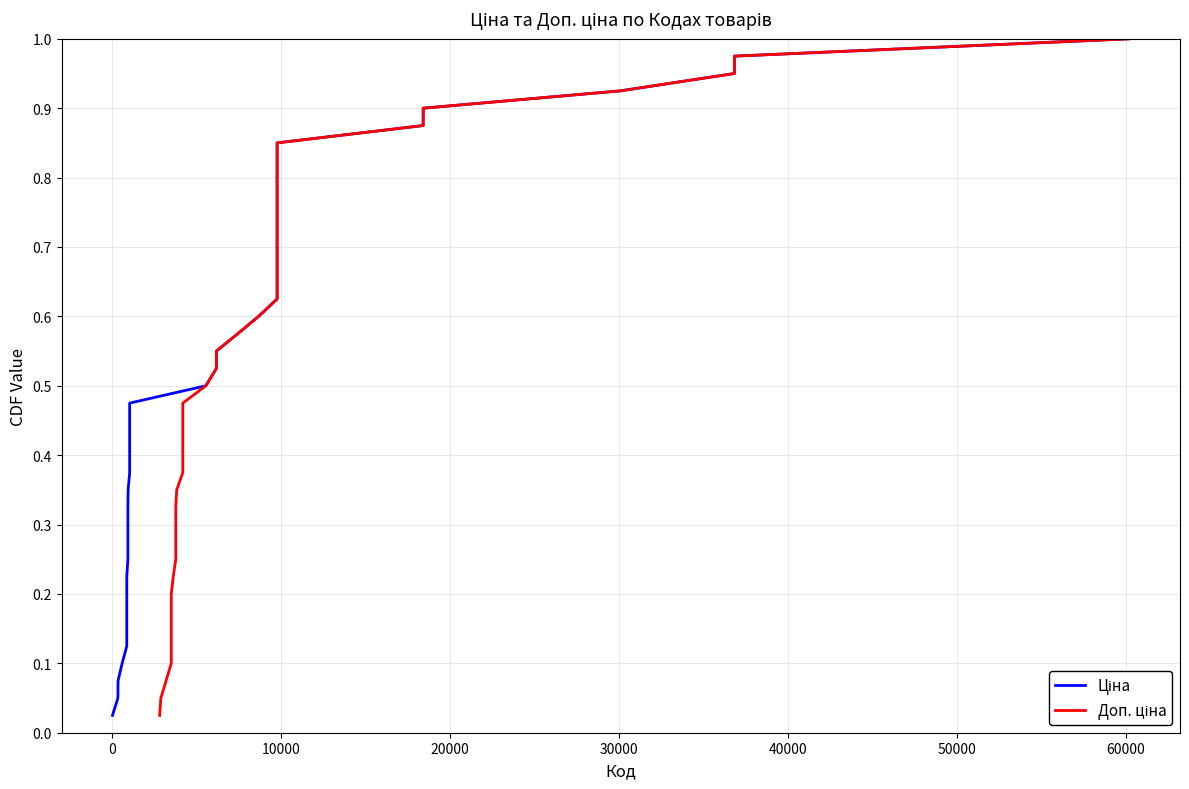

True or false: Ціна and Доп. ціна intersect in this chart.

False